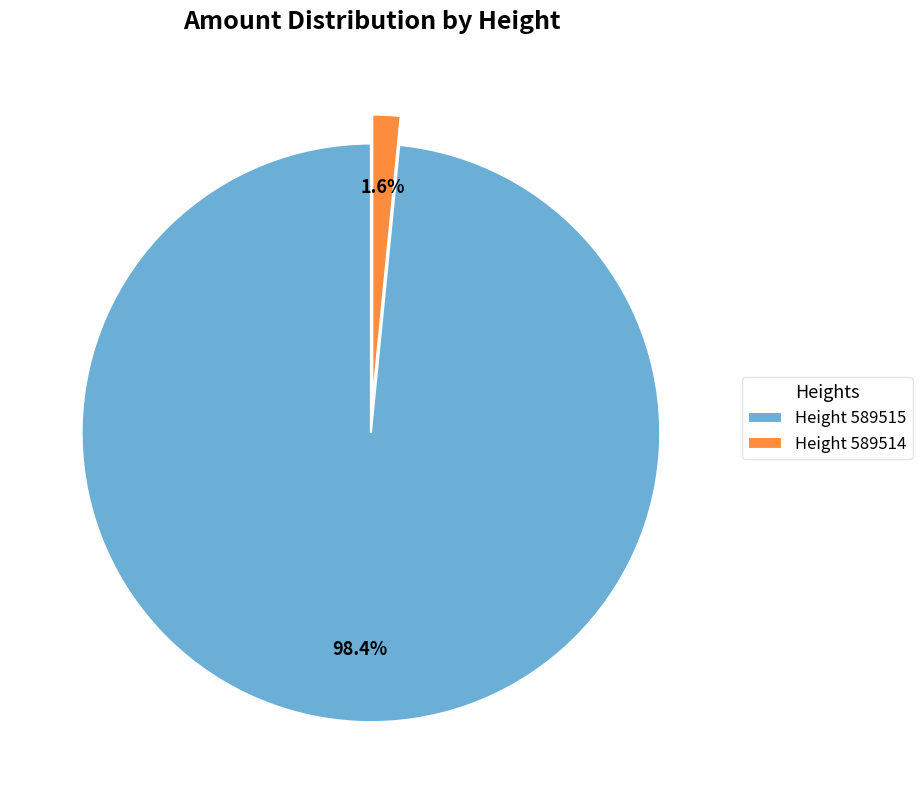

Which has a higher value, Height 589514 or Height 589515?

Height 589515